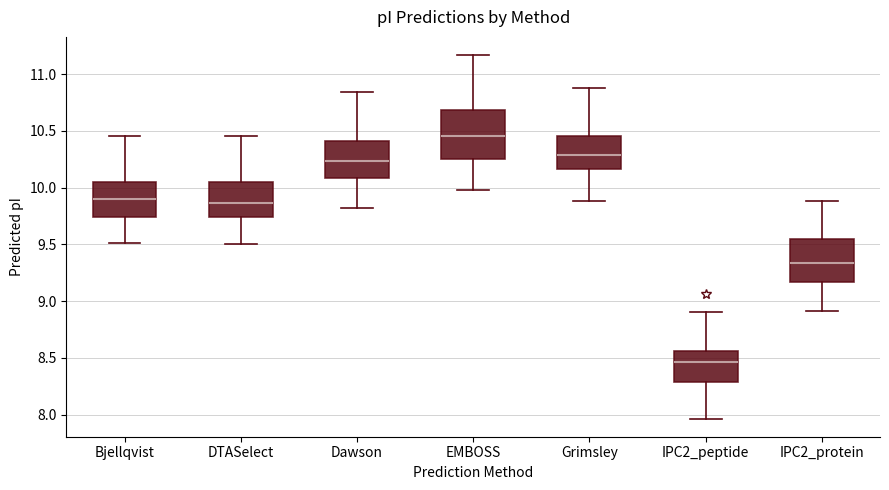

Which box is the tallest, from its lower edge to its upper edge?

EMBOSS